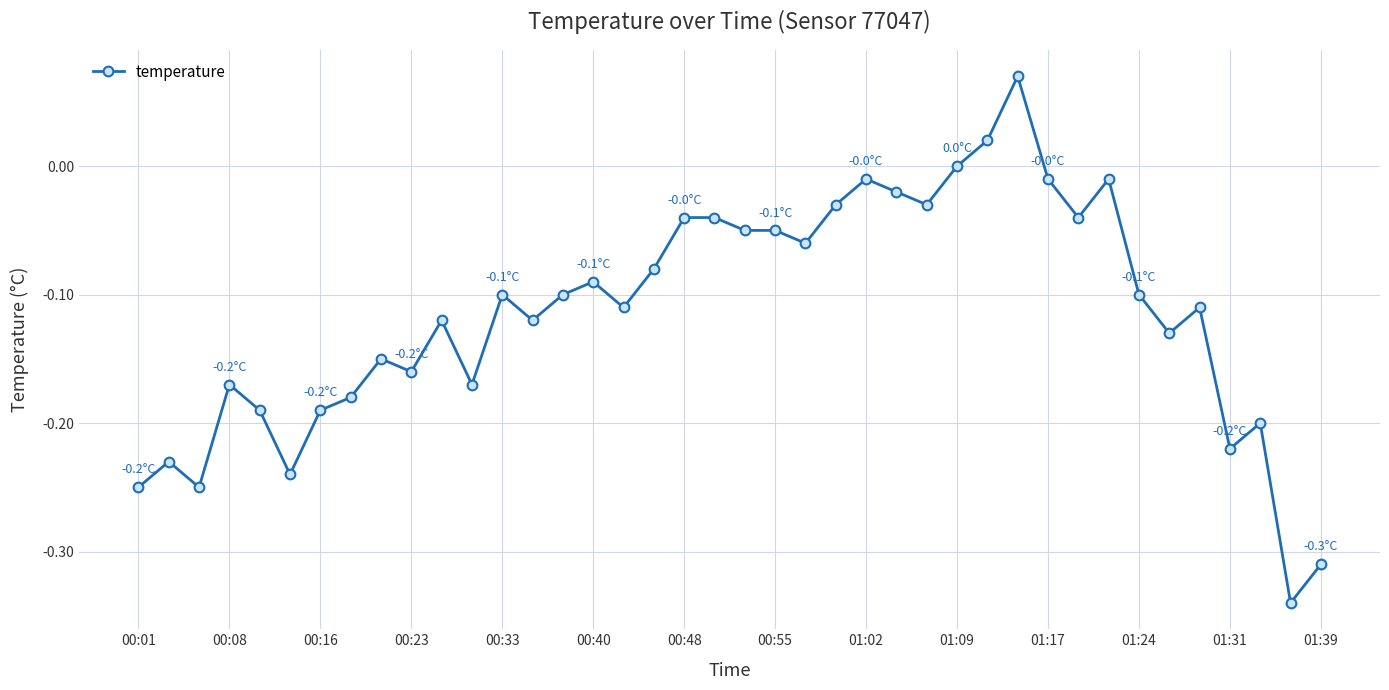

What is the difference between the second highest and second lowest values?

0.3